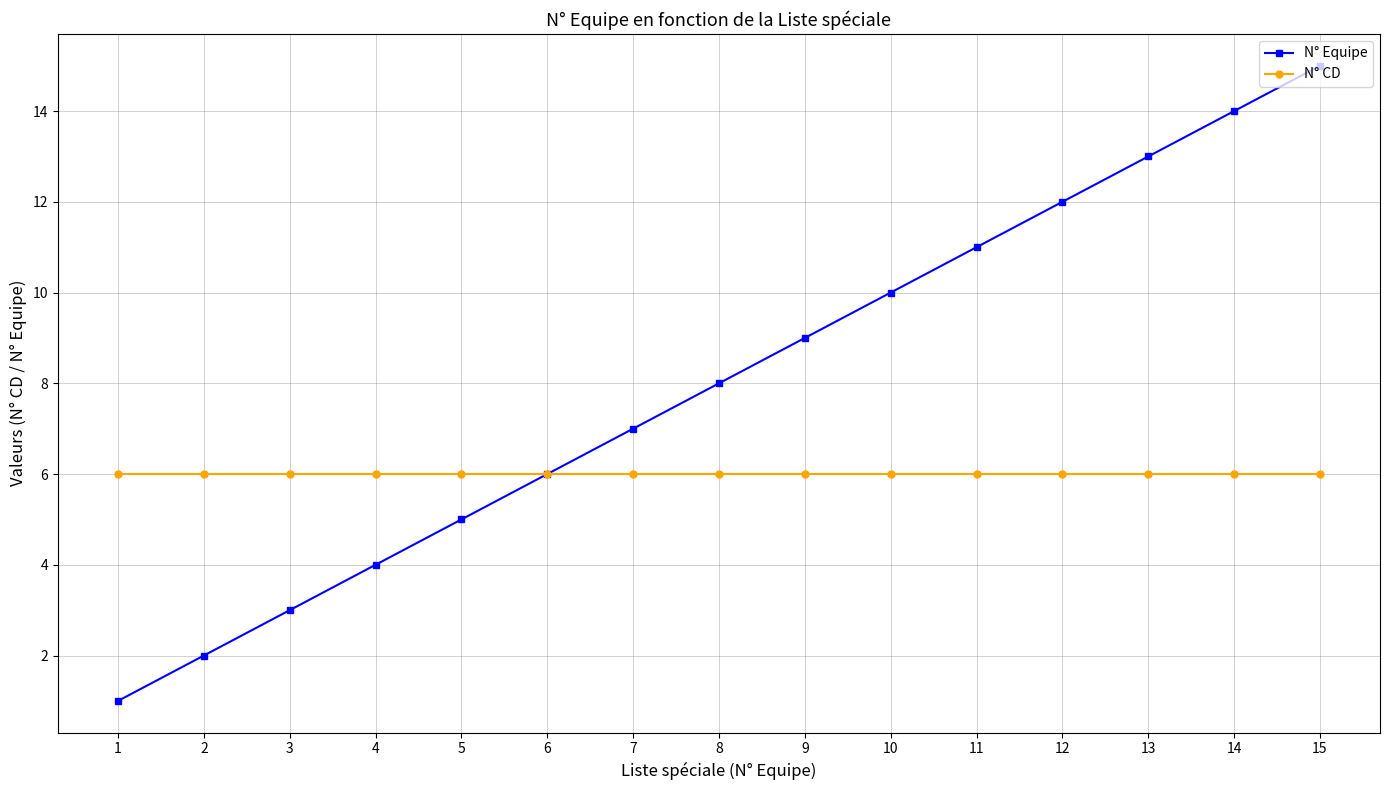

What is the difference between the N° Equipe values at 14 and 13?

1